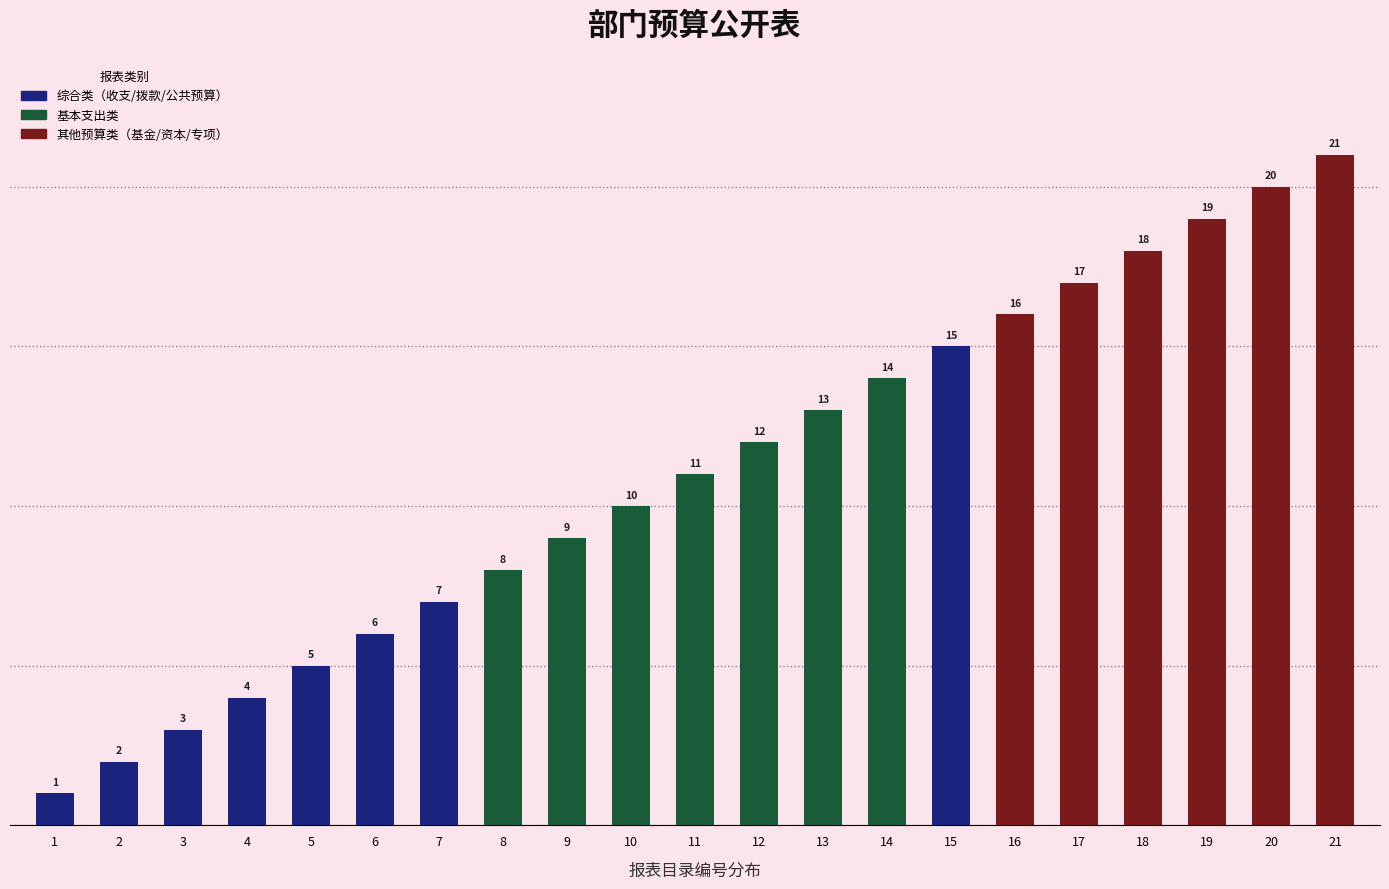

Reading left to right, transcribe all the data shown in this chart.

1	2	3	4	5	6	7	8	9	10	11	12	13	14	15	16	17	18	19	20	21